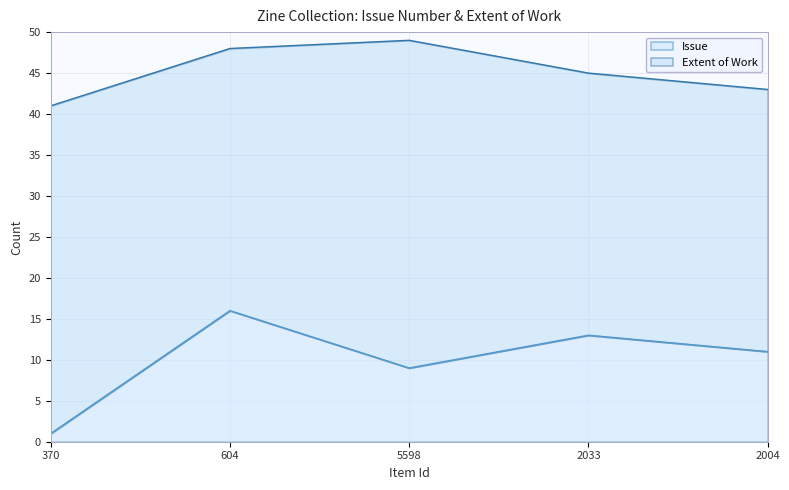

True or false: the data has more than 2 interior local peaks.

False